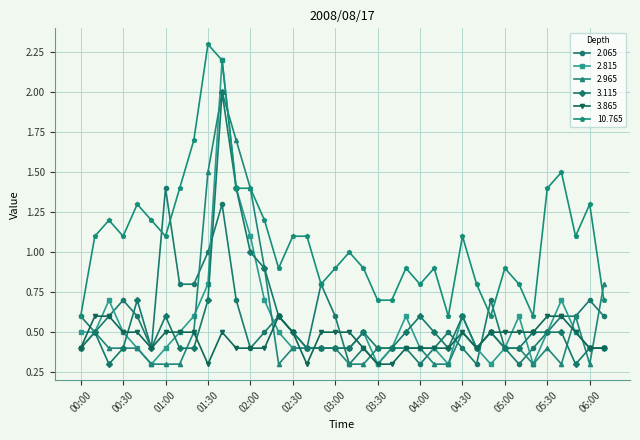

At how many categories does at least one series exceed 0?

38